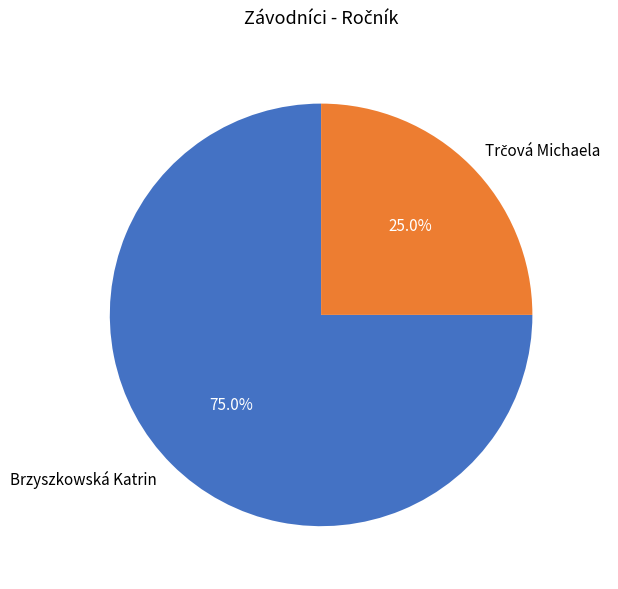

Which category has the biggest portion of the pie?

Brzyszkowská Katrin